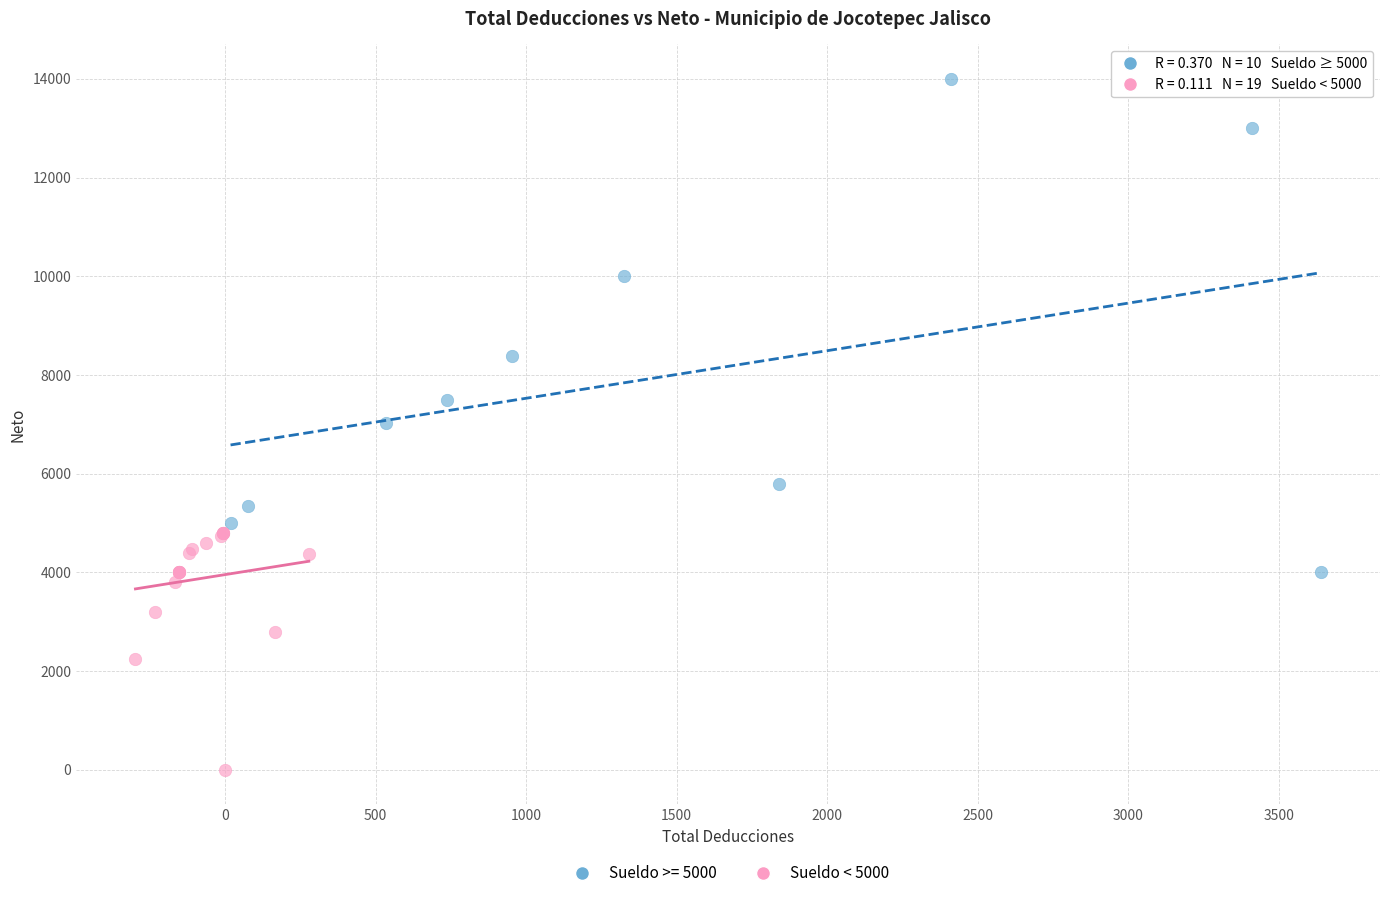

Which series contains the highest Y value?

Sueldo >= 5000